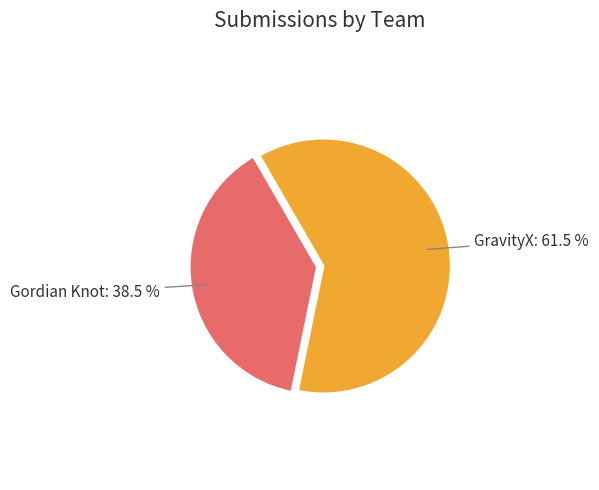

Which has a higher value, GravityX or Gordian Knot?

GravityX